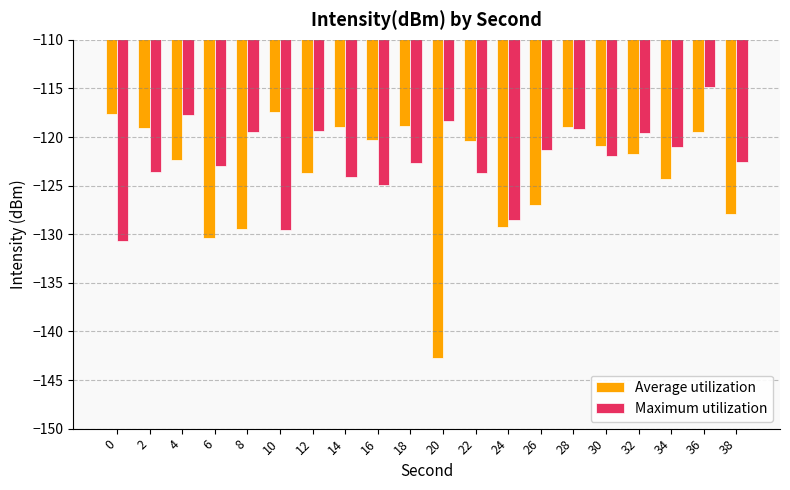

Read the Average utilization value at 8.

-129.4